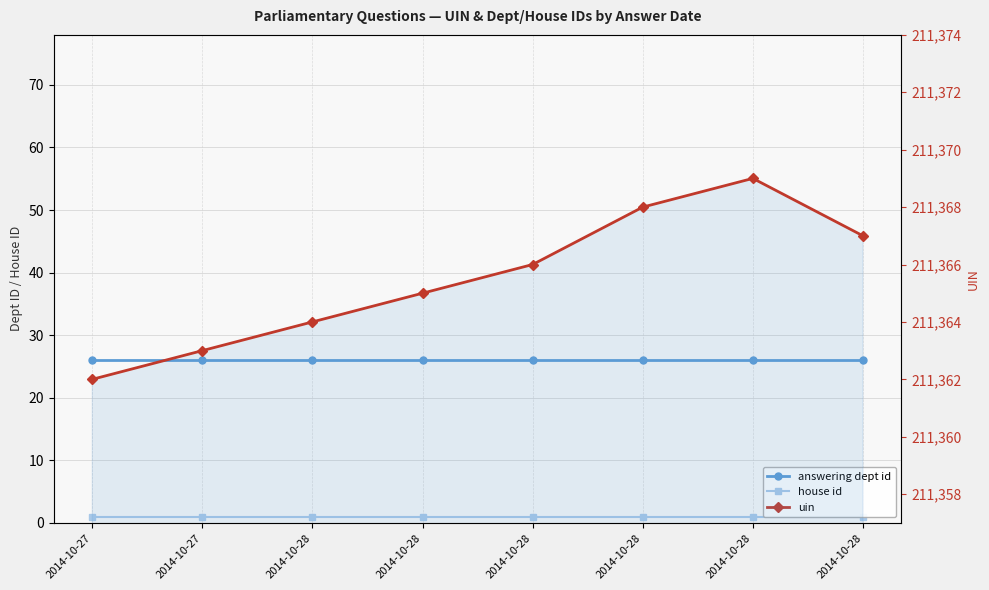

Which series has the largest total across all categories?

uin